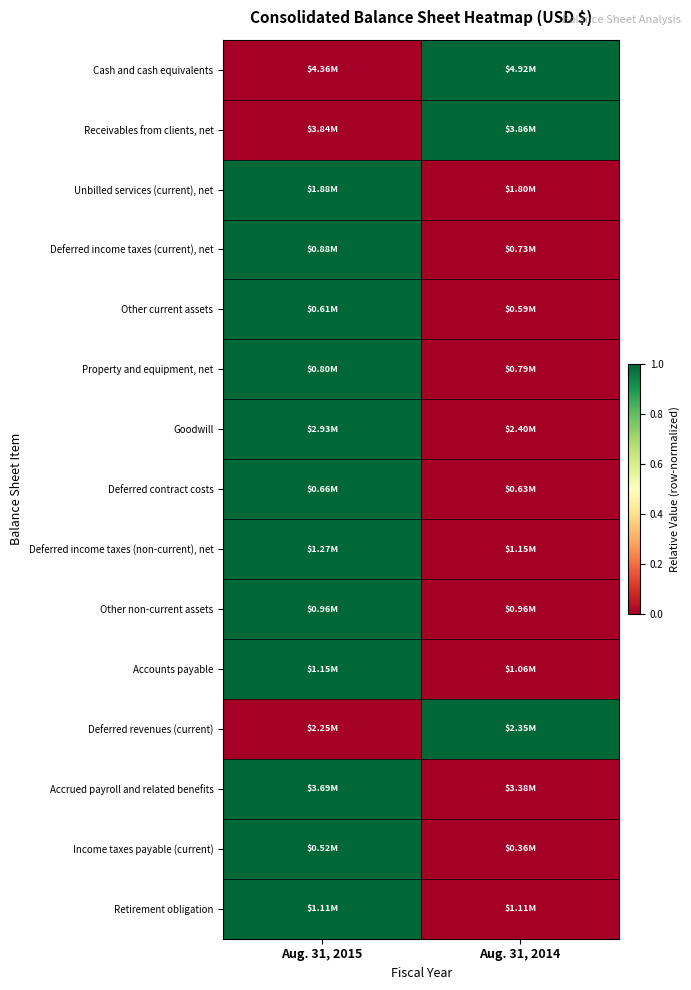

Reading right to left, what are all the values shown in this chart?

Cash and cash equivalents: Aug. 31, 2014=1	Aug. 31, 2015=0
Receivables from clients, net: Aug. 31, 2014=1	Aug. 31, 2015=0
Unbilled services (current), net: Aug. 31, 2014=0	Aug. 31, 2015=1
Deferred income taxes (current), net: Aug. 31, 2014=0	Aug. 31, 2015=1
Other current assets: Aug. 31, 2014=0	Aug. 31, 2015=1
Property and equipment, net: Aug. 31, 2014=0	Aug. 31, 2015=1
Goodwill: Aug. 31, 2014=0	Aug. 31, 2015=1
Deferred contract costs: Aug. 31, 2014=0	Aug. 31, 2015=1
Deferred income taxes (non-current), net: Aug. 31, 2014=0	Aug. 31, 2015=1
Other non-current assets: Aug. 31, 2014=0	Aug. 31, 2015=1
Accounts payable: Aug. 31, 2014=0	Aug. 31, 2015=1
Deferred revenues (current): Aug. 31, 2014=1	Aug. 31, 2015=0
Accrued payroll and related benefits: Aug. 31, 2014=0	Aug. 31, 2015=1
Income taxes payable (current): Aug. 31, 2014=0	Aug. 31, 2015=1
Retirement obligation: Aug. 31, 2014=0	Aug. 31, 2015=1